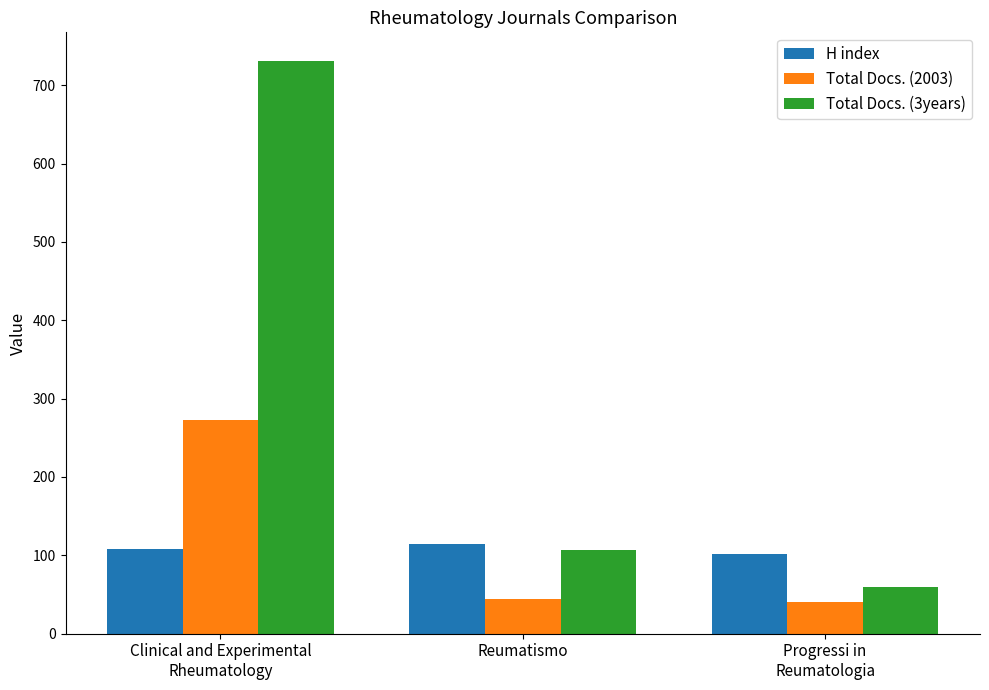

Which category has the highest value across all series?

Clinical and Experimental
Rheumatology